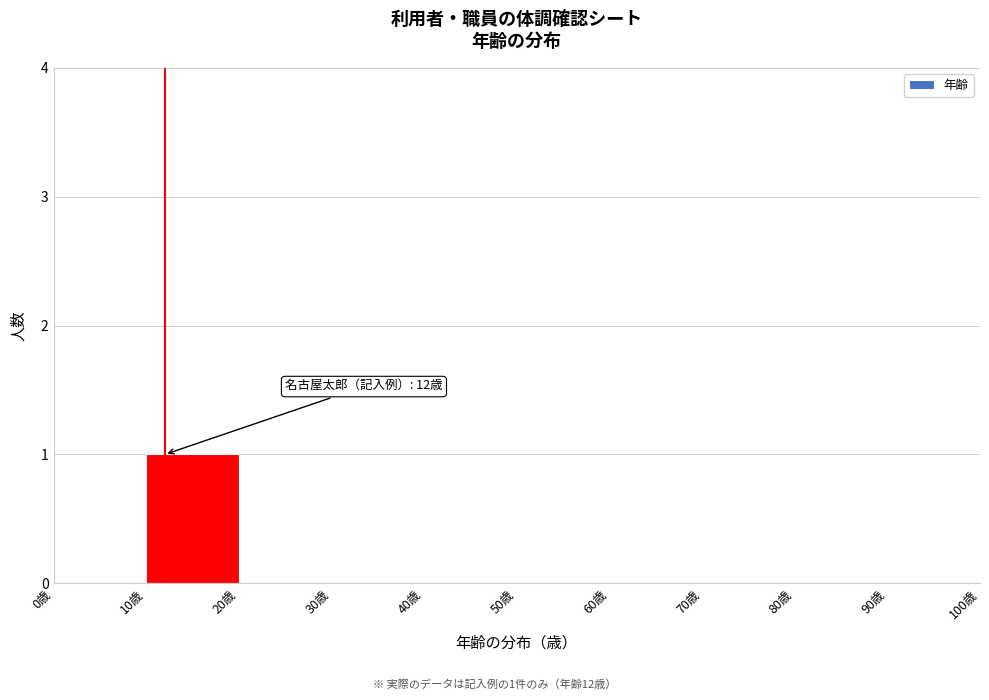

Which range on the x-axis has the tallest bar?

10 to 20